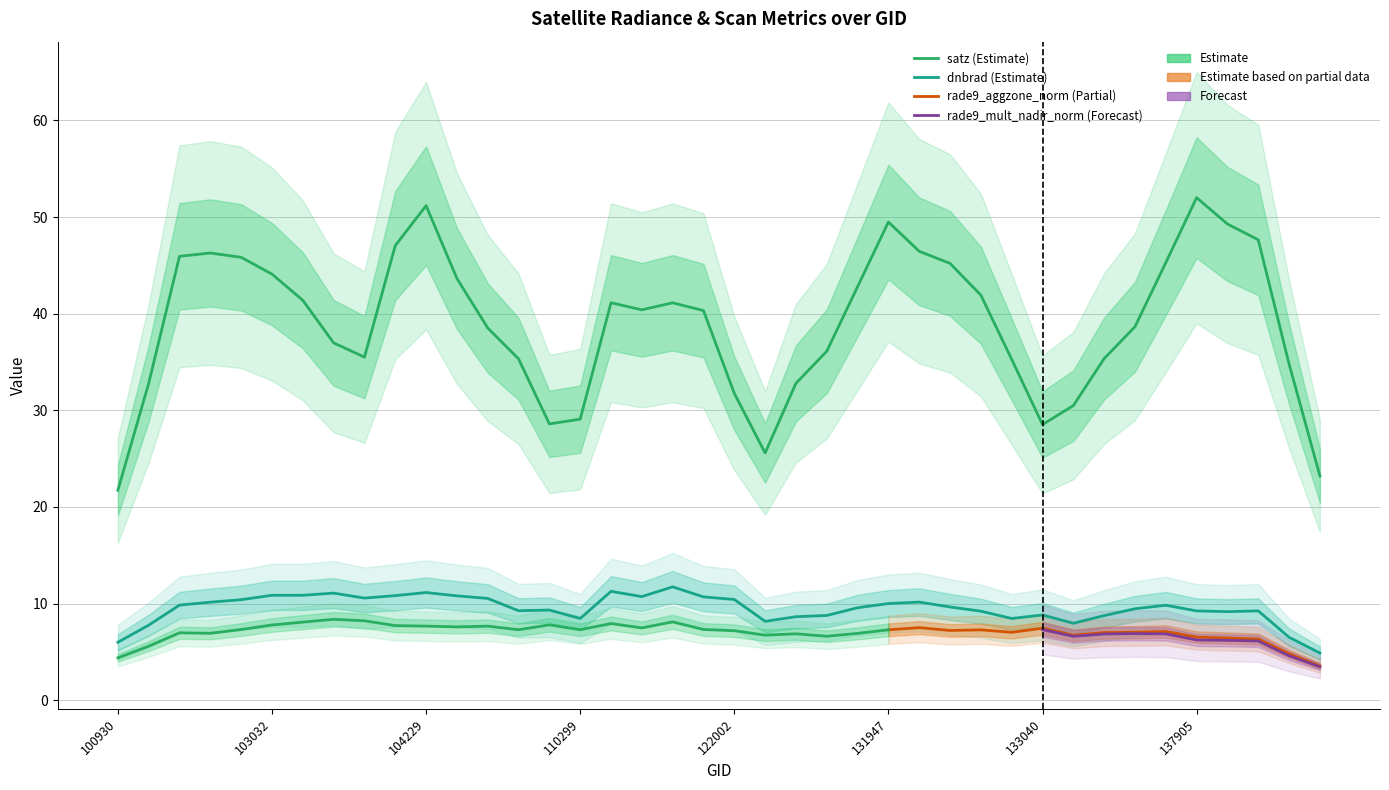

The value of rade9_aggzone_norm at 102792 is 10.6. True or false?

False